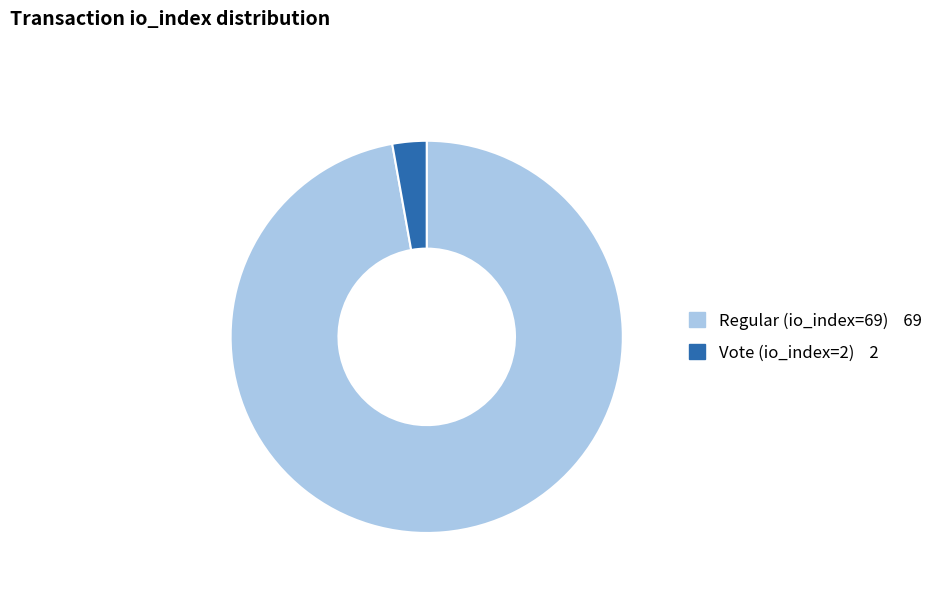

Is it true that Vote (io_index=2) is 3% of the pie?

True